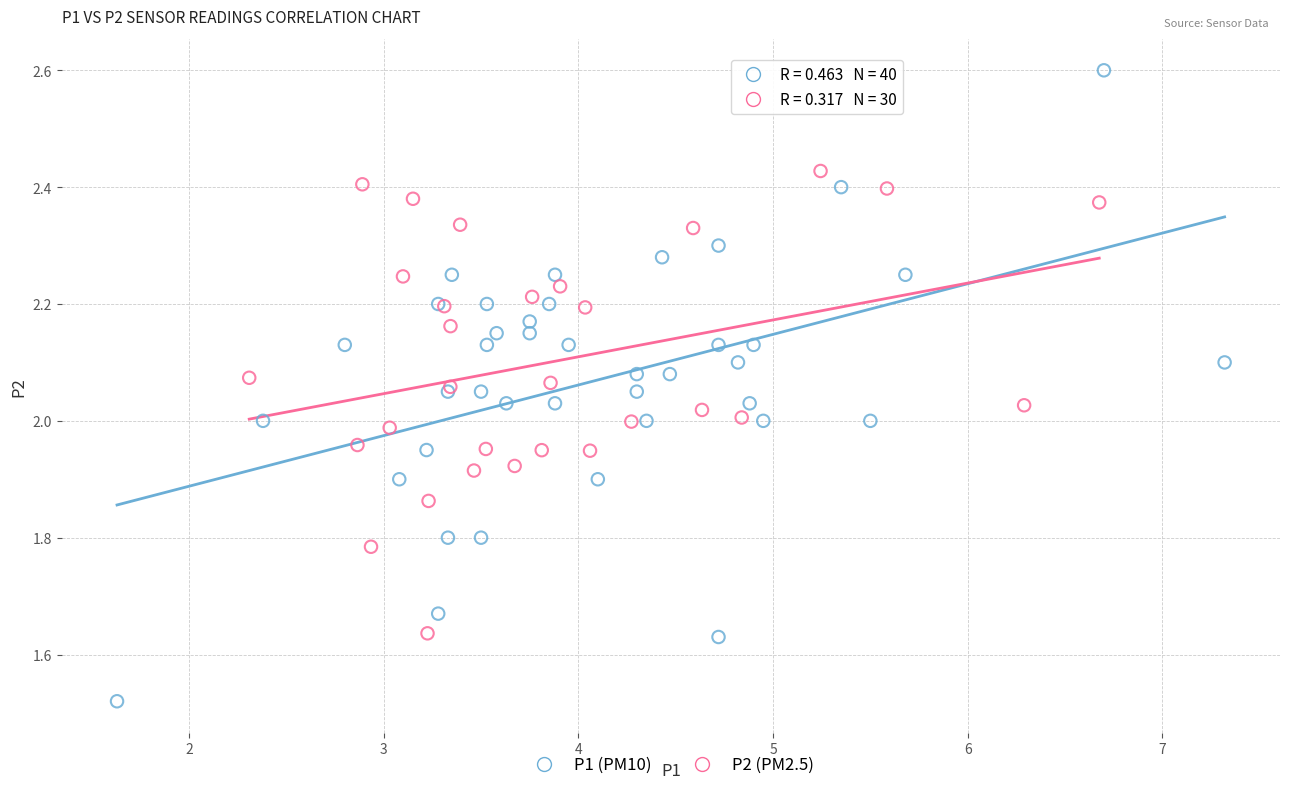

Which series reaches the minimum Y coordinate?

P1 (PM10)